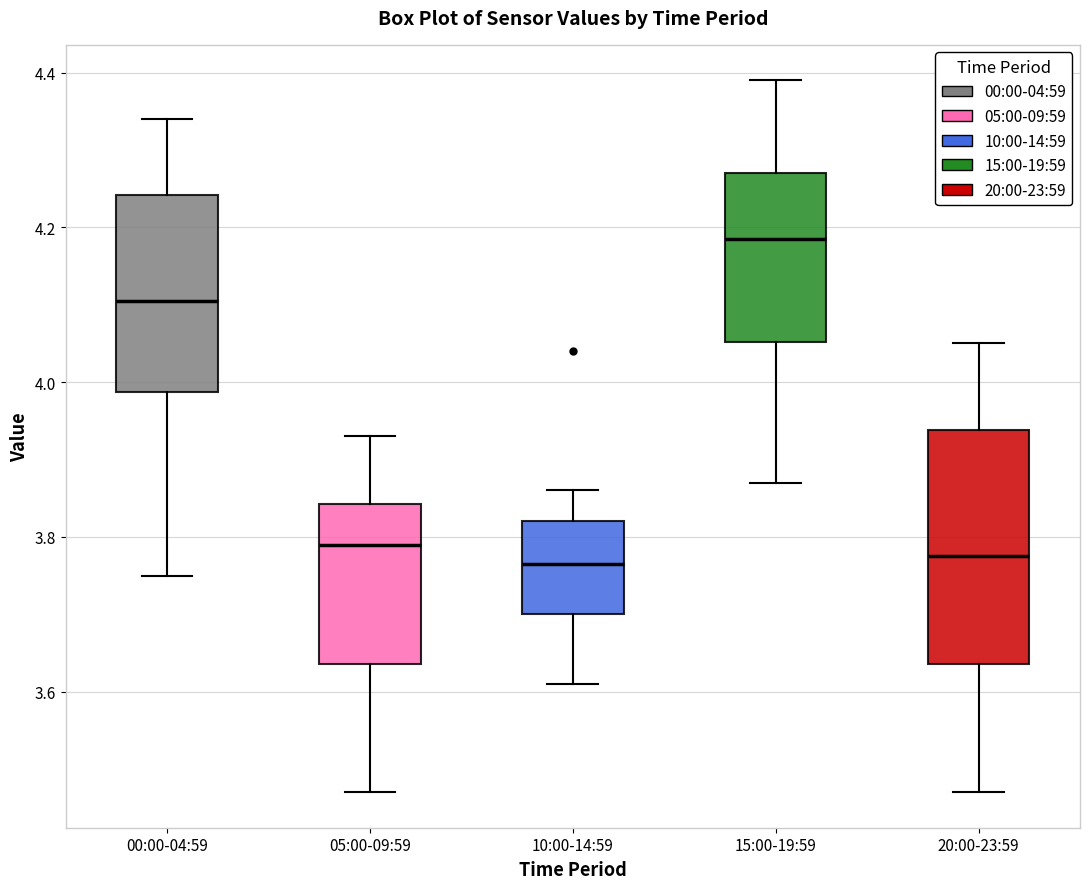

Comparing the boxes themselves (not the whiskers), which one is the tallest?

20:00-23:59